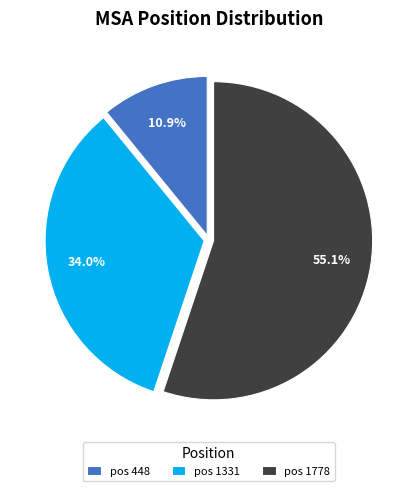

What is the largest slice in the pie chart?

pos 1778